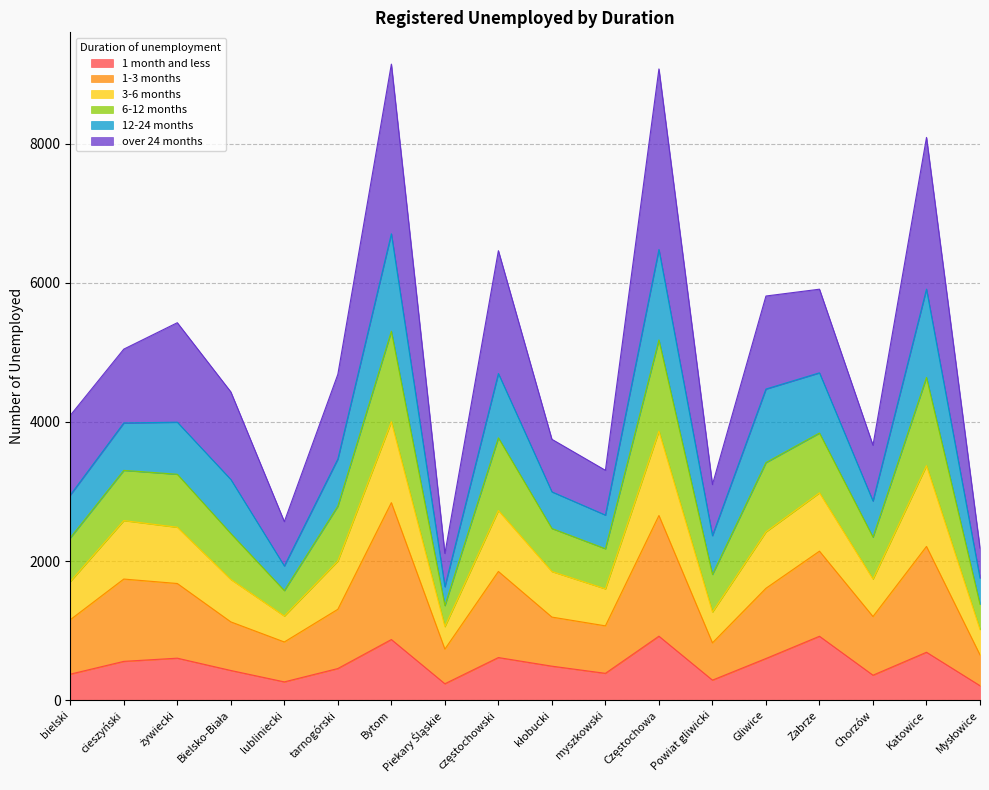

What is the total value across all series at Gliwice?

5812